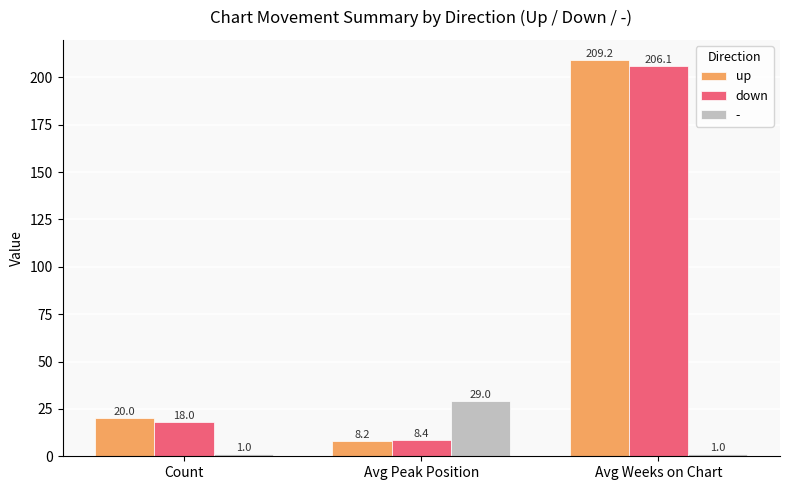

At Avg Peak Position, list the series in order from largest to smallest.

-, down, up